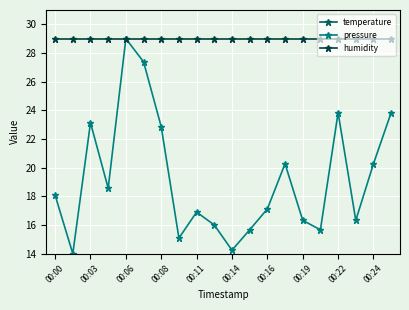

True or false: pressure has more than 1 interior local peaks.

True